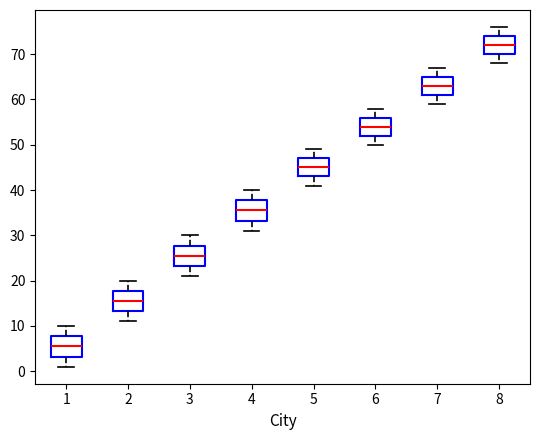

Reading left to right, read every box against the y-axis: the position of its median line, the range the box covers, and the ends of its whiskers. The values are not printed on the chart, so give them approximately, as read against the axis.

1: median 6, box 3 to 8, whiskers 1 to 10
2: median 16, box 13 to 18, whiskers 11 to 20
3: median 26, box 23 to 28, whiskers 21 to 30
4: median 36, box 33 to 38, whiskers 31 to 40
5: median 45, box 43 to 47, whiskers 41 to 49
6: median 54, box 52 to 56, whiskers 50 to 58
7: median 63, box 61 to 65, whiskers 59 to 67
8: median 72, box 70 to 74, whiskers 68 to 76